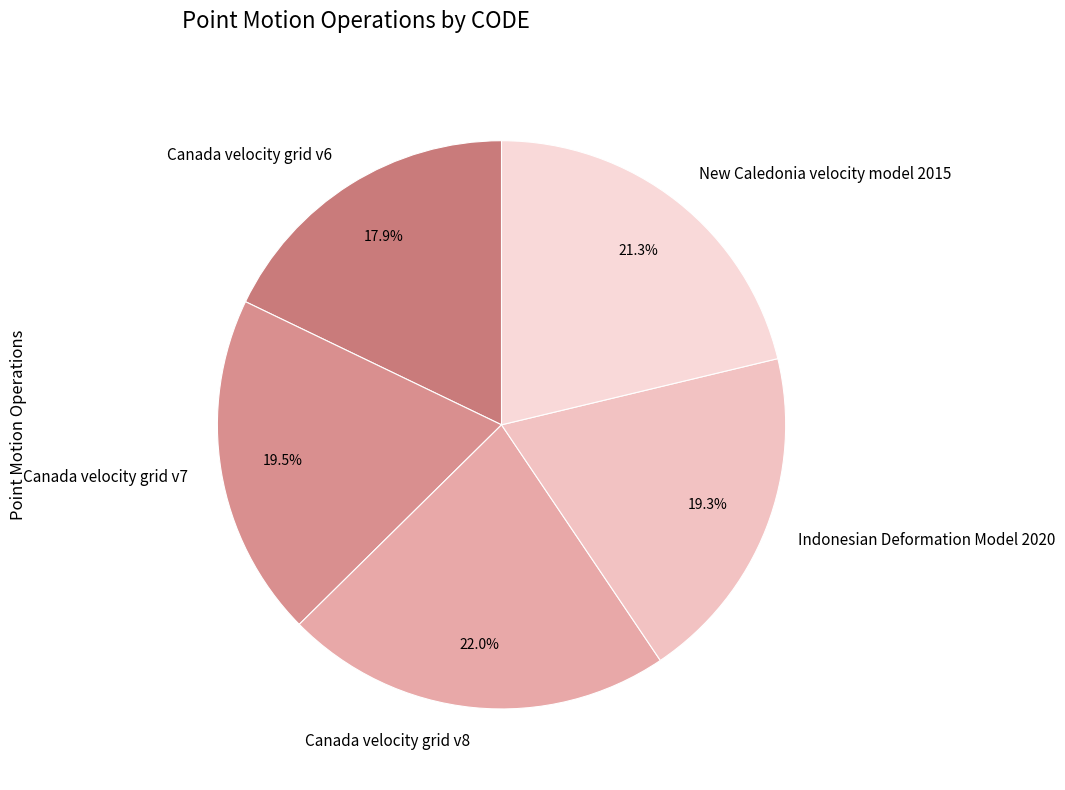

To the nearest percent, what portion does Indonesian Deformation Model 2020 represent?

19%